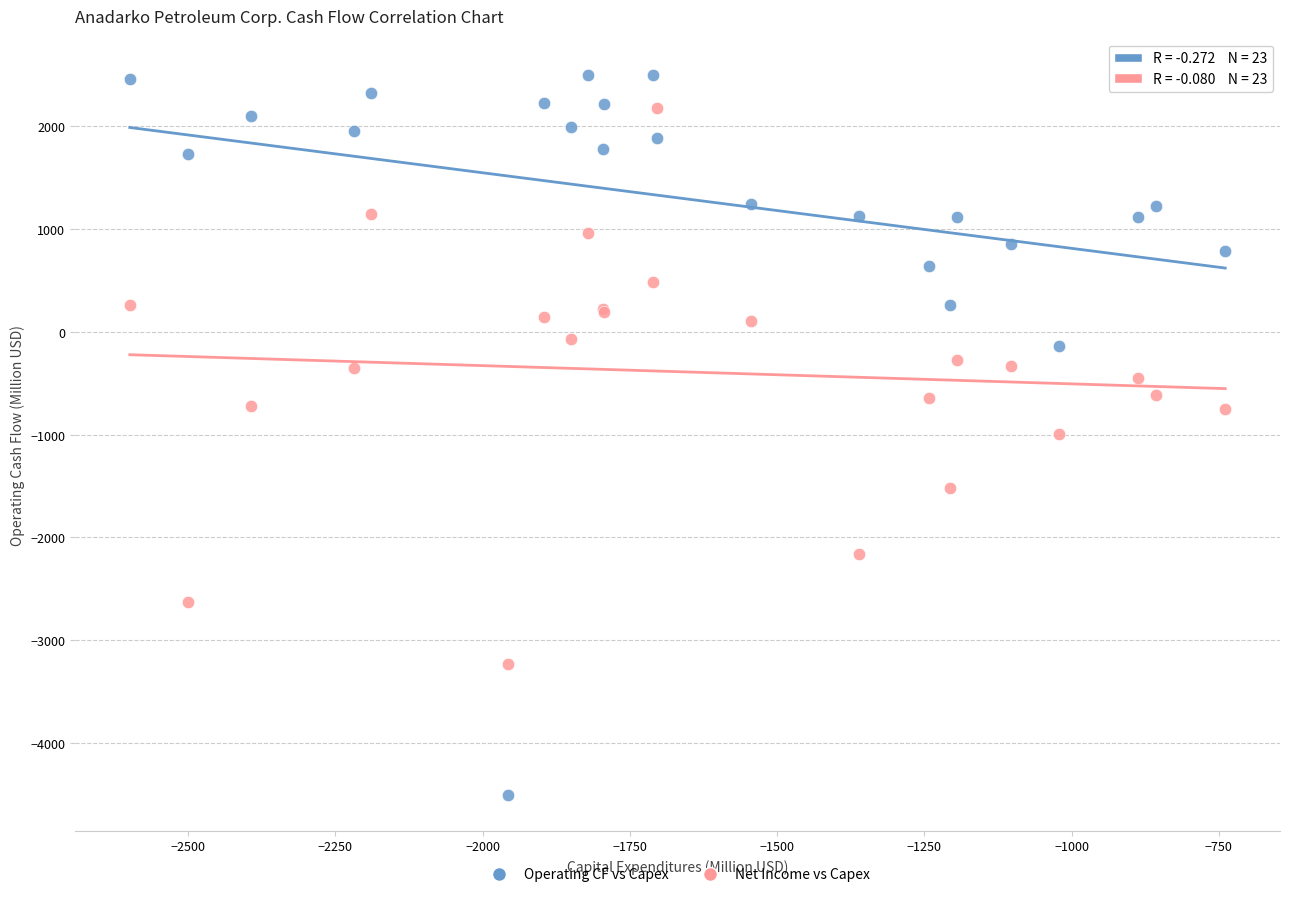

Which series contains the highest Y value?

Operating CF vs Capex